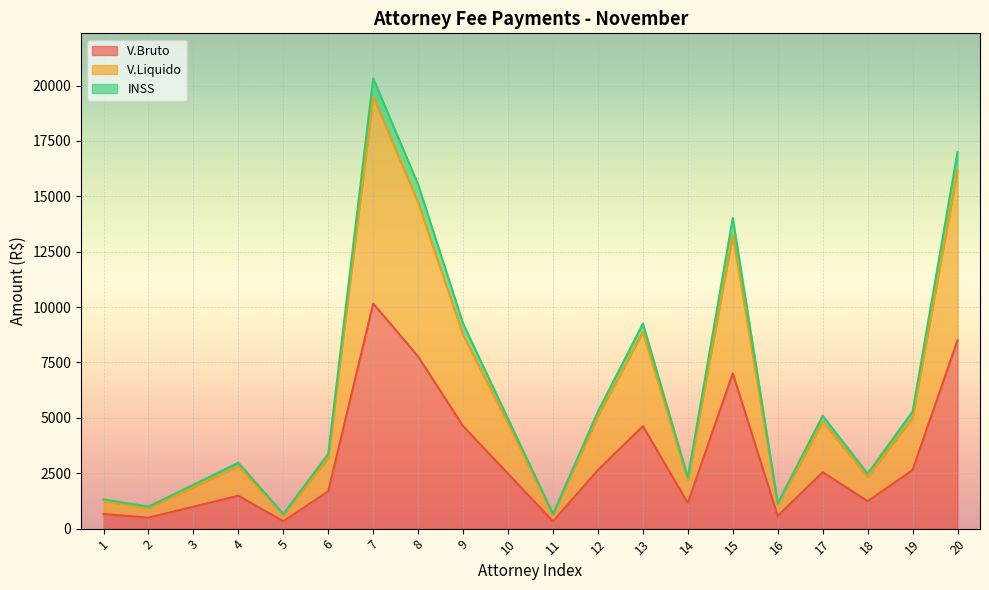

Is the value of V.Bruto at 7 greater than the value of INSS at 8?

No